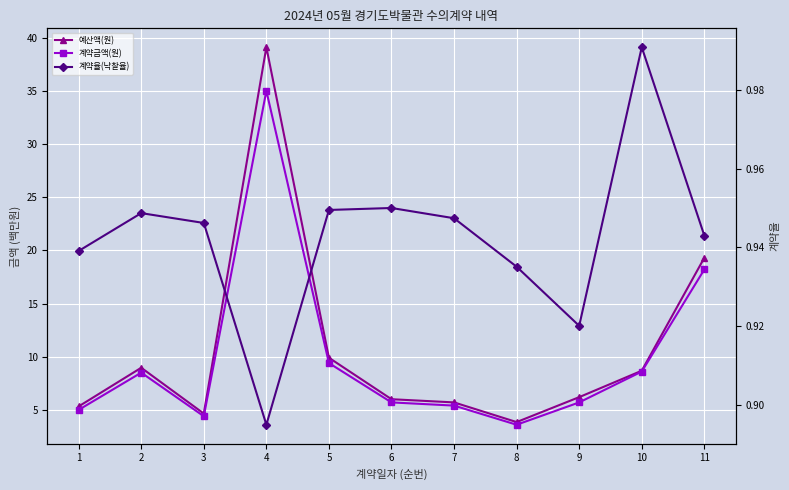

What is the spread (max minus min) of values at 4?

38.2